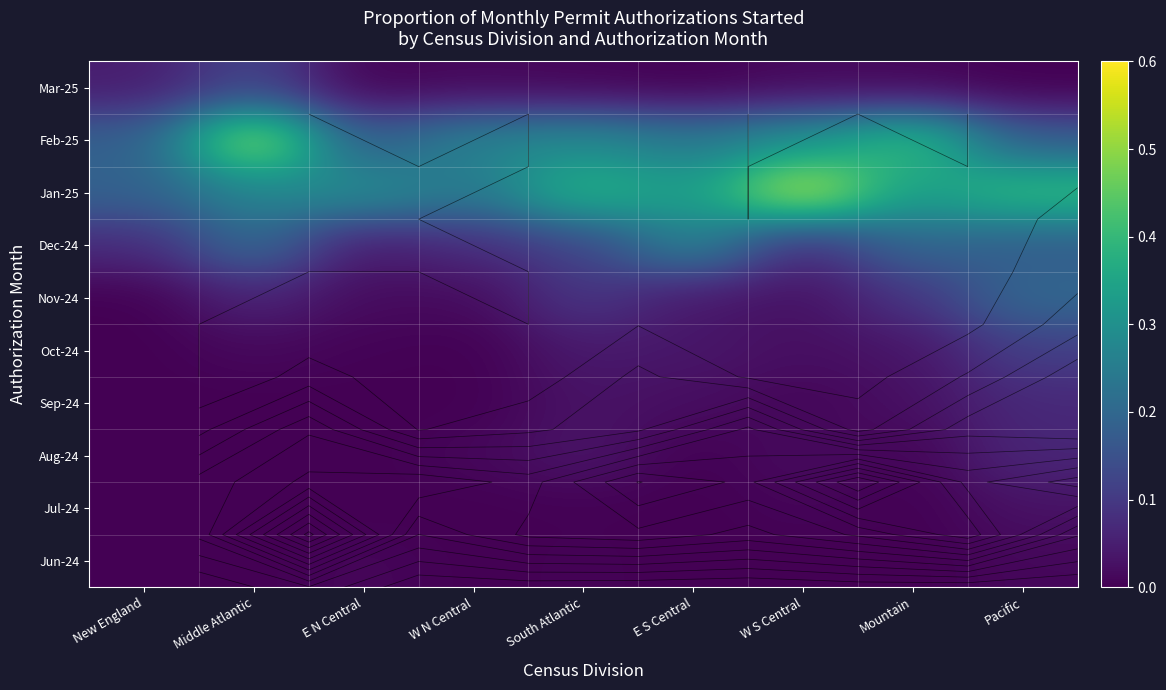

Which category has the lowest value in the Nov-24 series?

New England